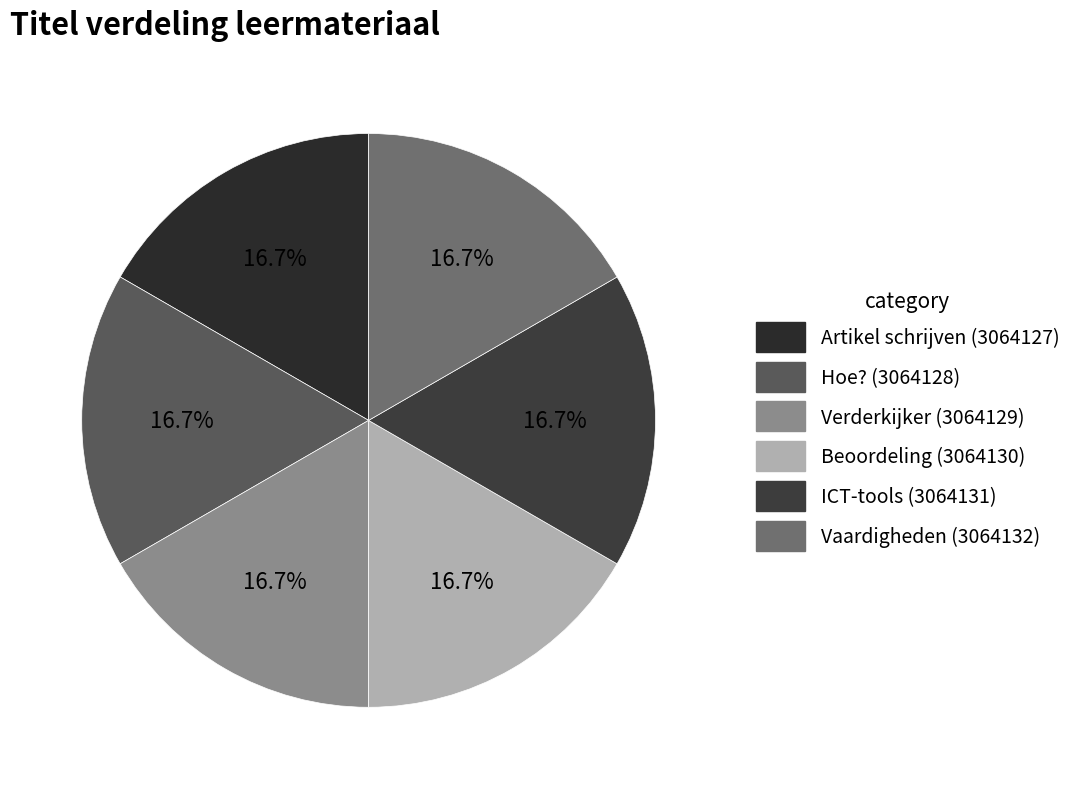

How many segments does this pie chart have?

6